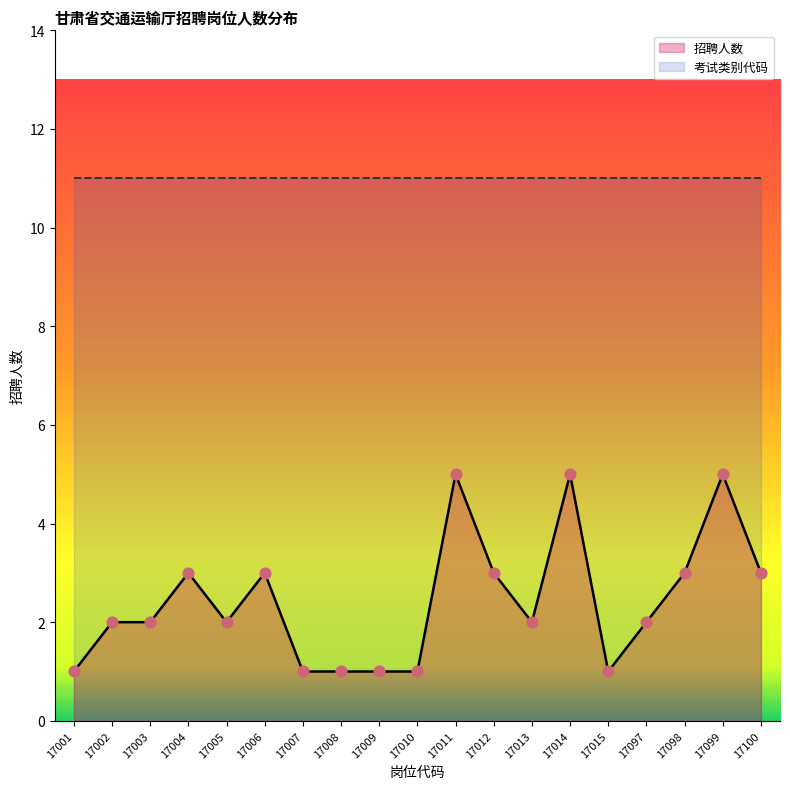

Between 17013 and 17099, which is larger?

17099